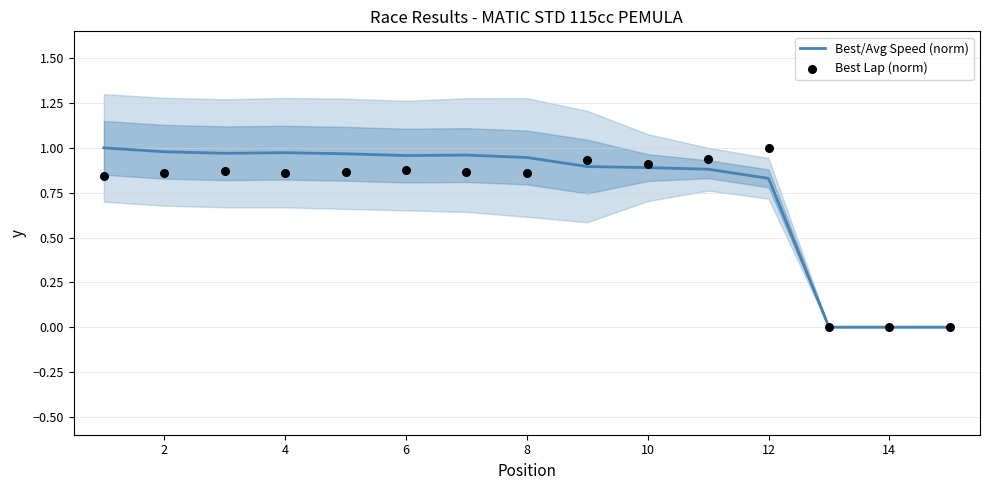

What are all the series names shown in the legend?

Best/Avg Speed (norm), Best Lap (norm)